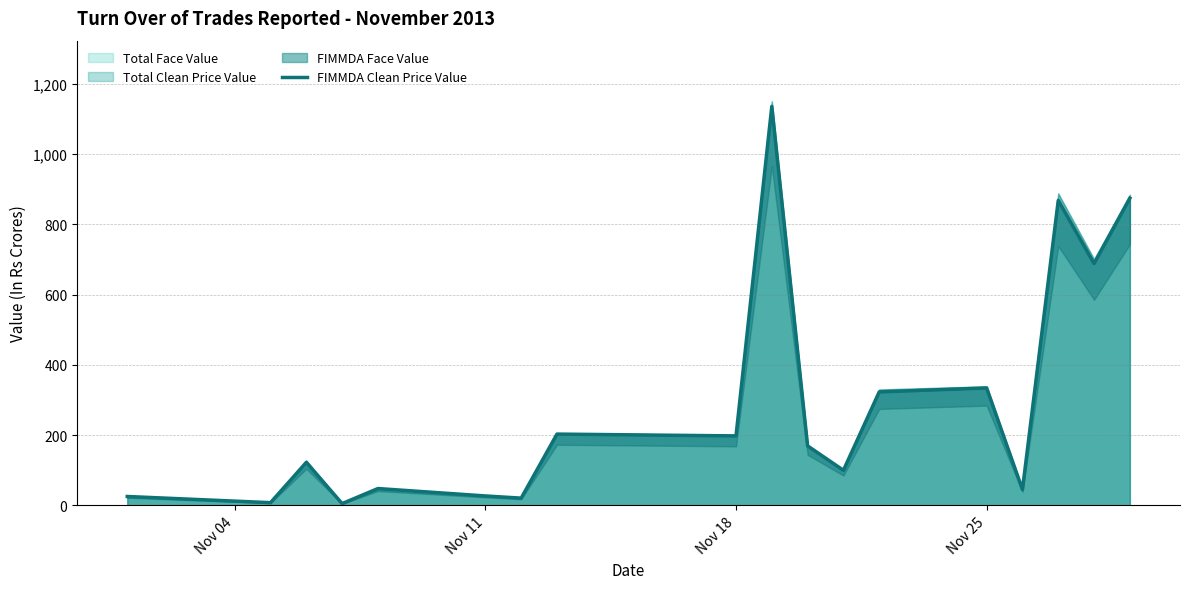

What is the difference between the maximum and minimum values?

1131.2